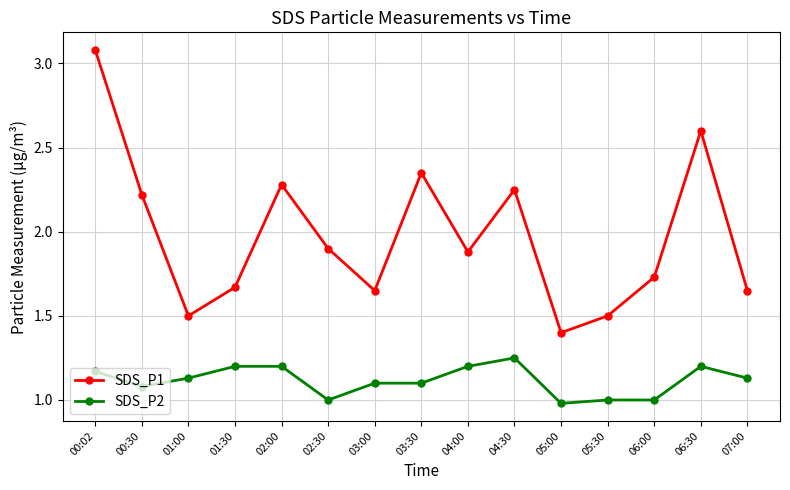

How many interior local peaks does the SDS_P1 series have?

4